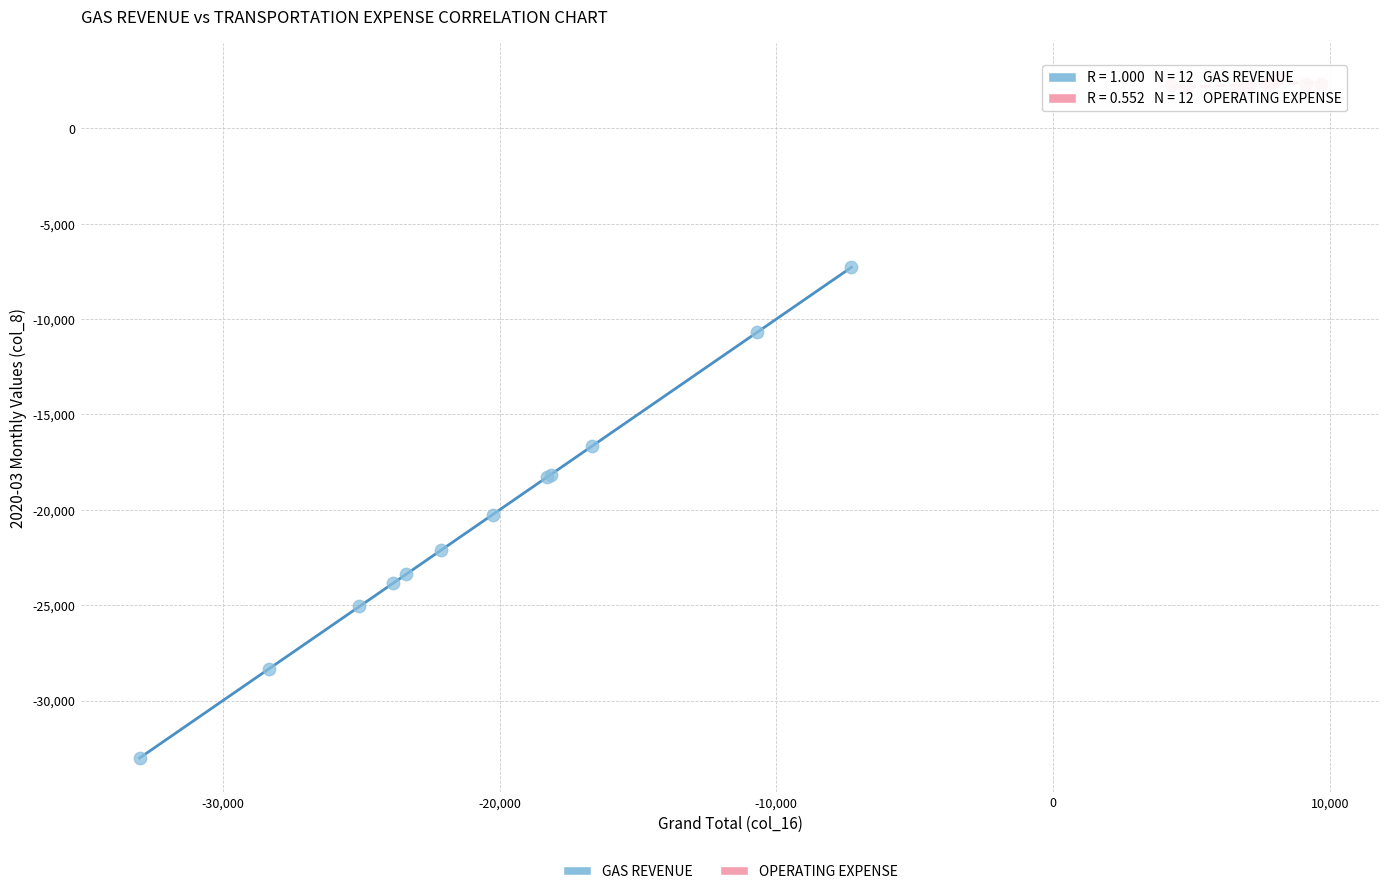

Which series reaches the maximum Y coordinate?

OPERATING EXPENSE